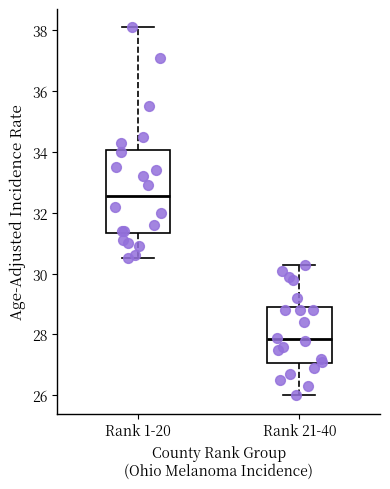

Where does the median line of the box for Rank 1-20 sit on the y-axis? The values are not printed on the chart, so give them approximately, as read against the axis.

32.6